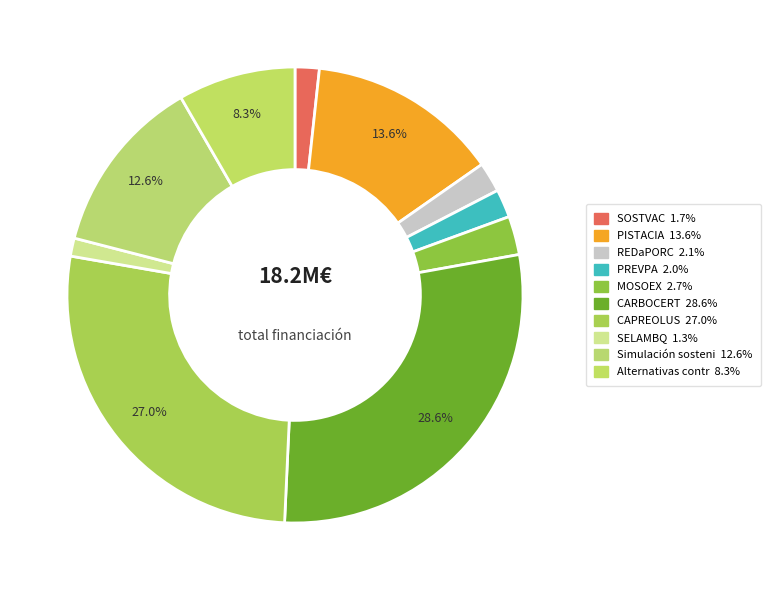

How many segments does this pie chart have?

10